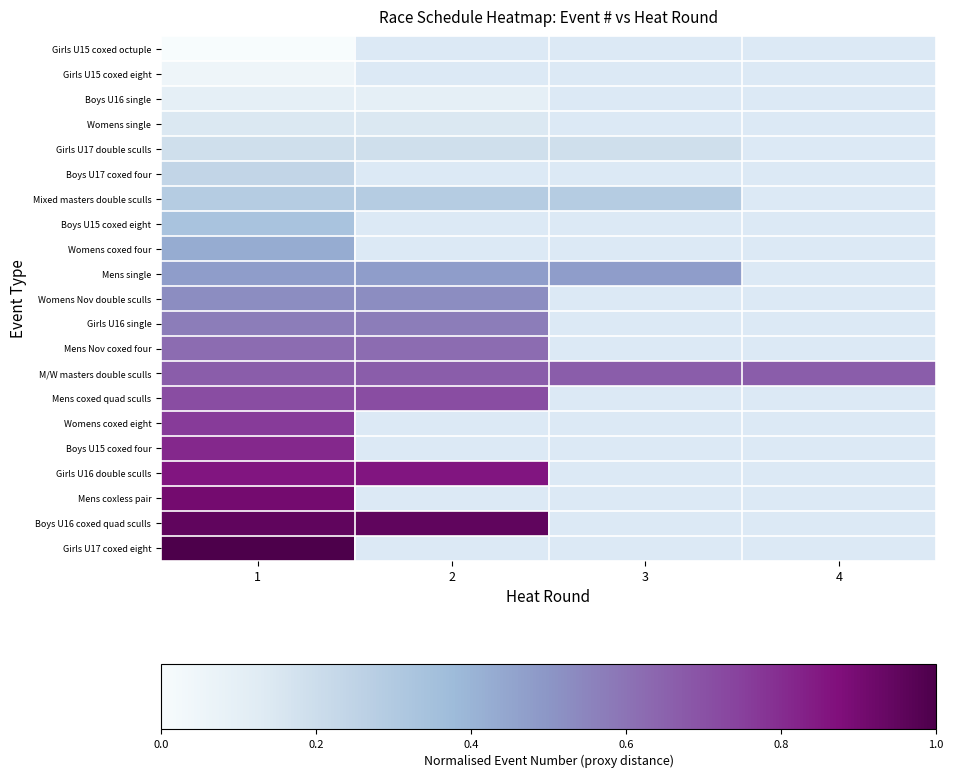

How many series are shown in this chart?

21